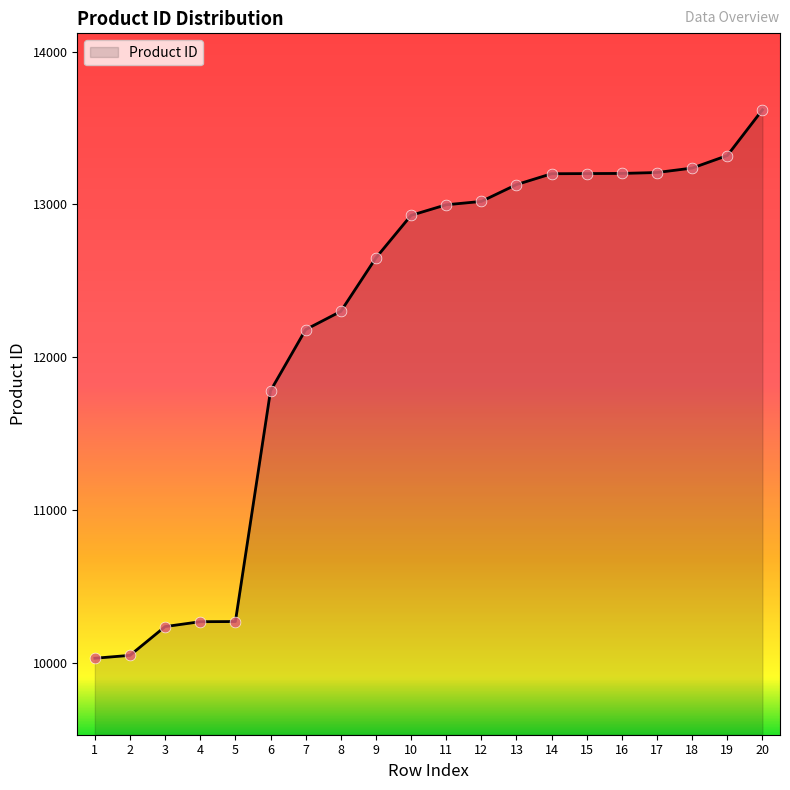

What is the ratio of the value at 10 to the value at 12?

1.0